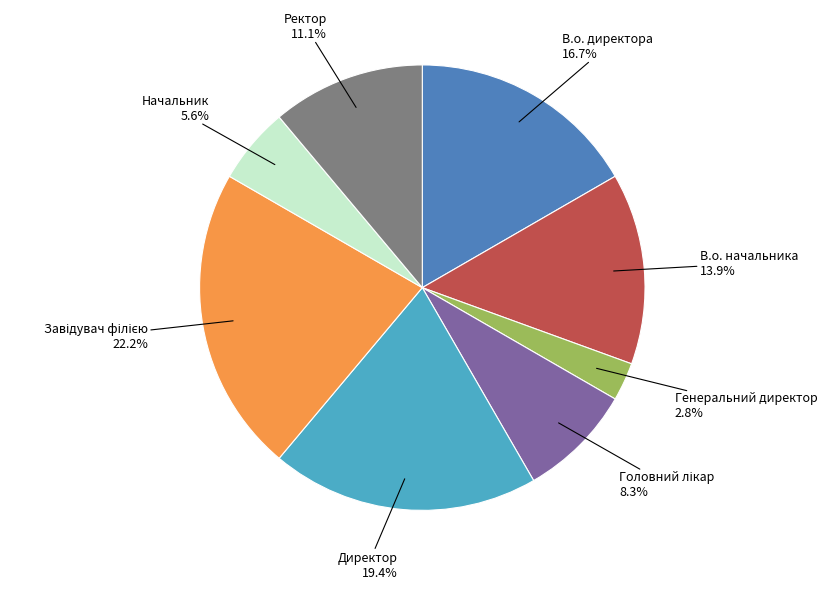

Which slice is the smallest?

Генеральний директор